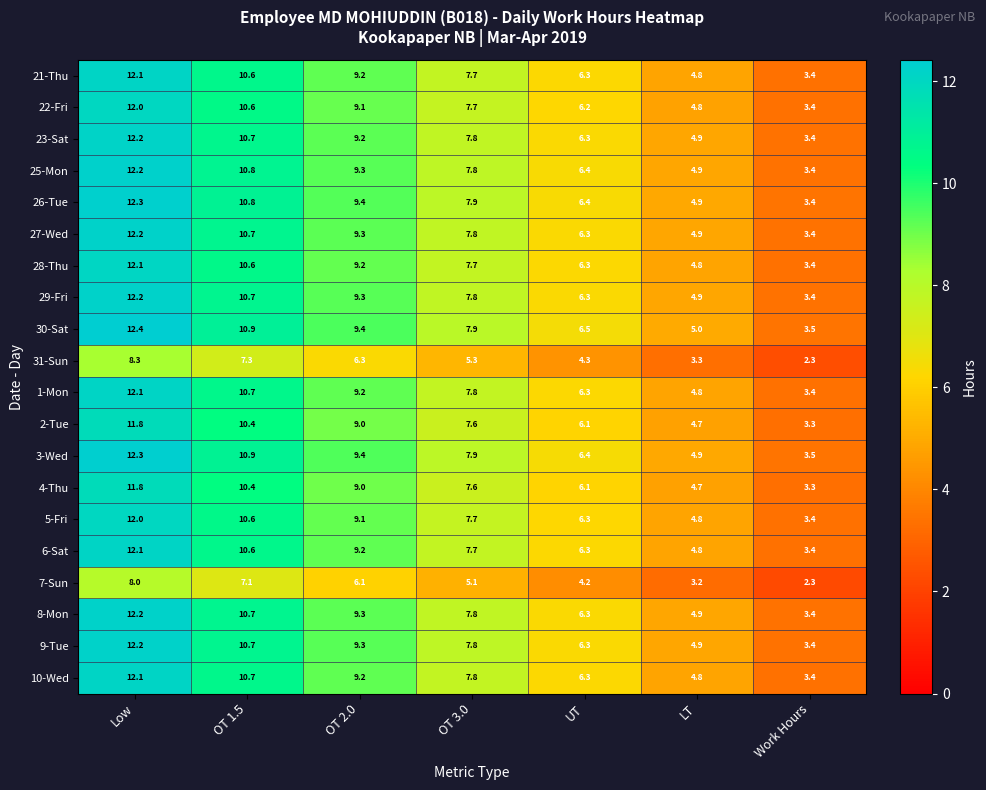

Read the 9-Tue value at OT 1.5.

10.7